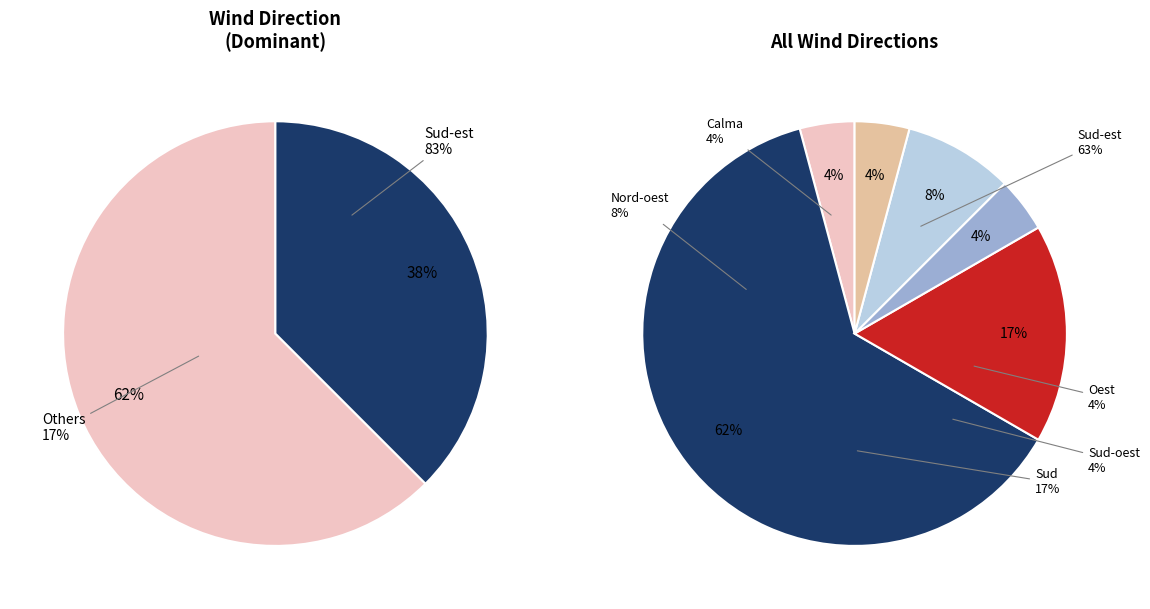

Rank the categories by value from lowest to highest.

Calma, Oest, Sud-oest, Nord-oest, Sud, Sud-est